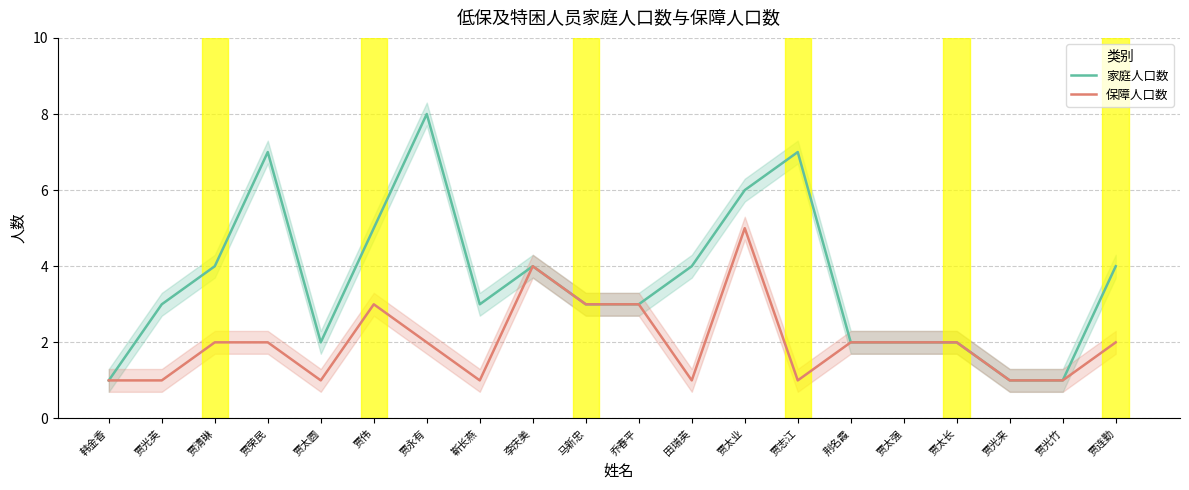

True or false: 保障人口数 and 家庭人口数 intersect in this chart.

False